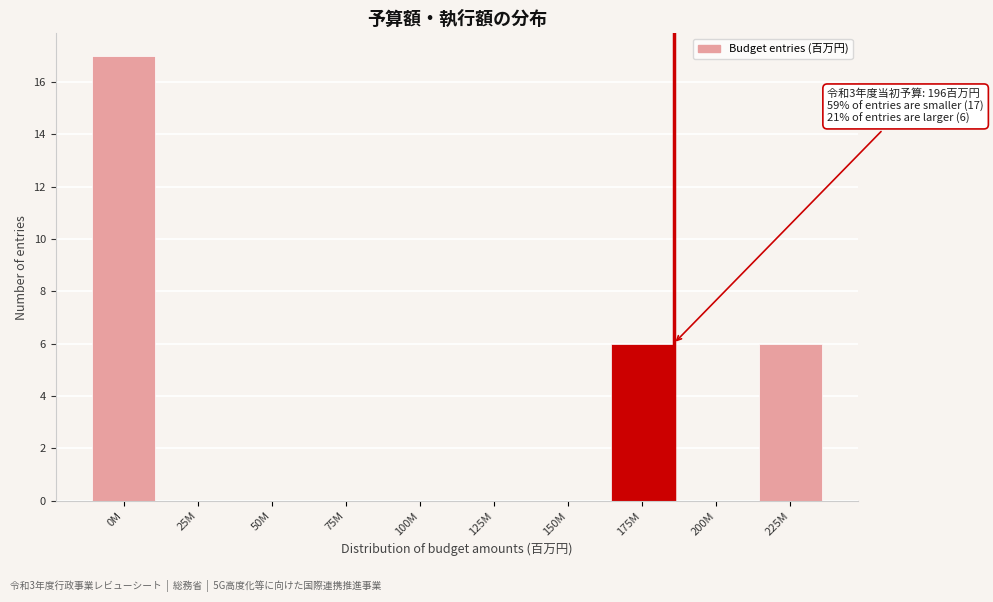

Reading right to left, what are all the values shown in this chart?

225M=6	200M=0	175M=6	150M=0	125M=0	100M=0	75M=0	50M=0	25M=0	0M=17